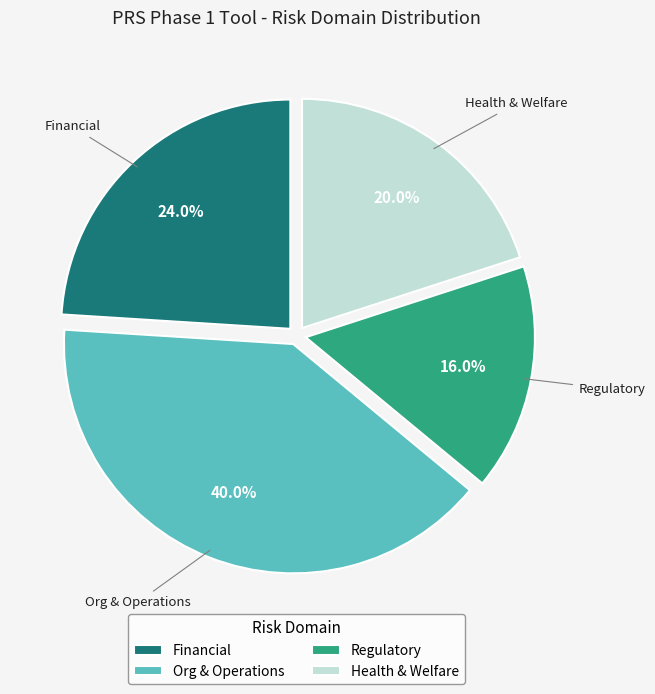

How many segments does this pie chart have?

4